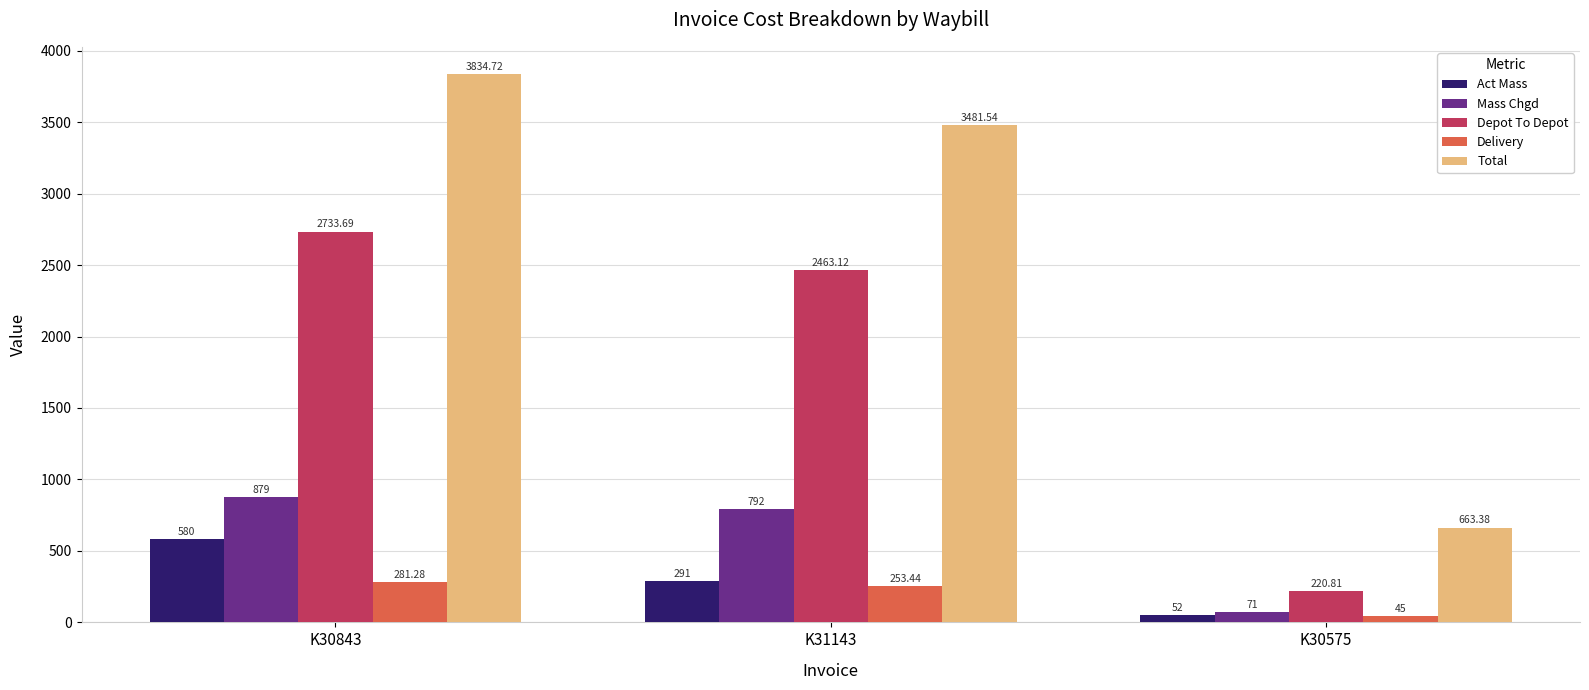

Rank the categories by Mass Chgd value from highest to lowest.

K30843, K31143, K30575